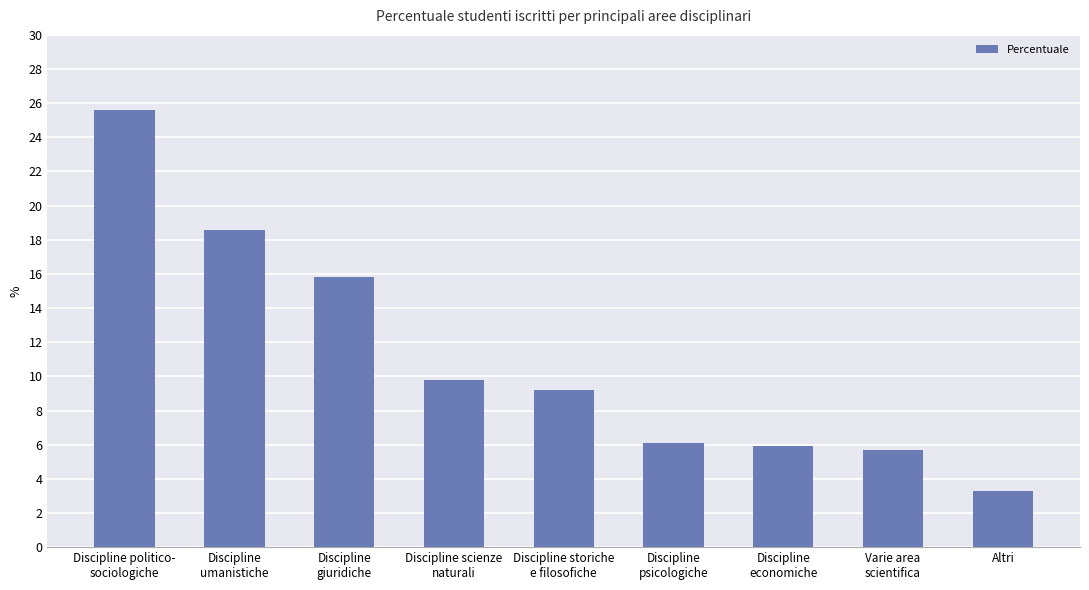

At which category does the chart reach its minimum across all series?

Altri